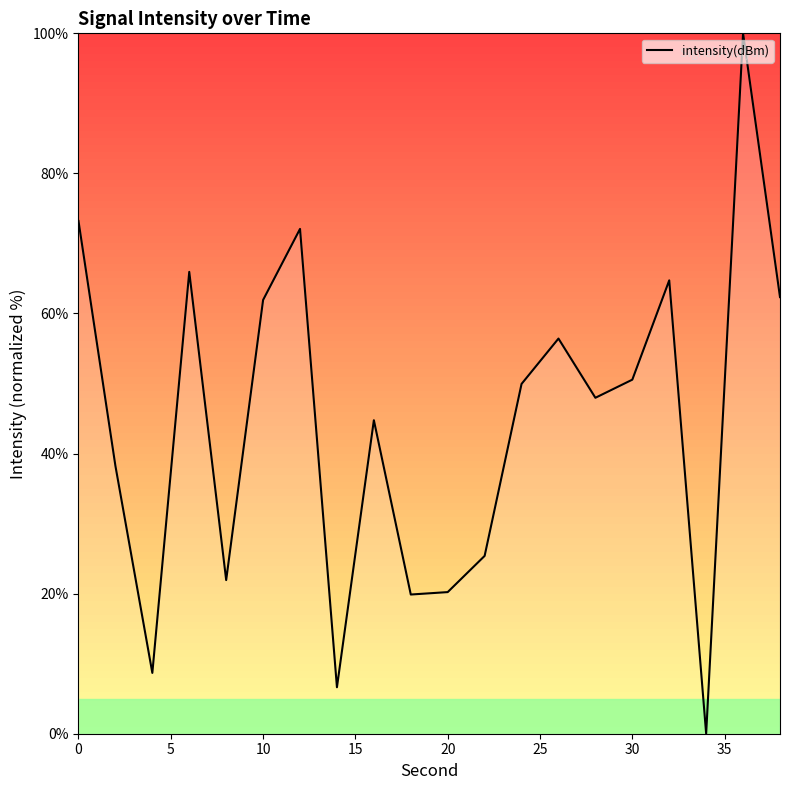

What is the difference between the maximum and minimum values?

100.0